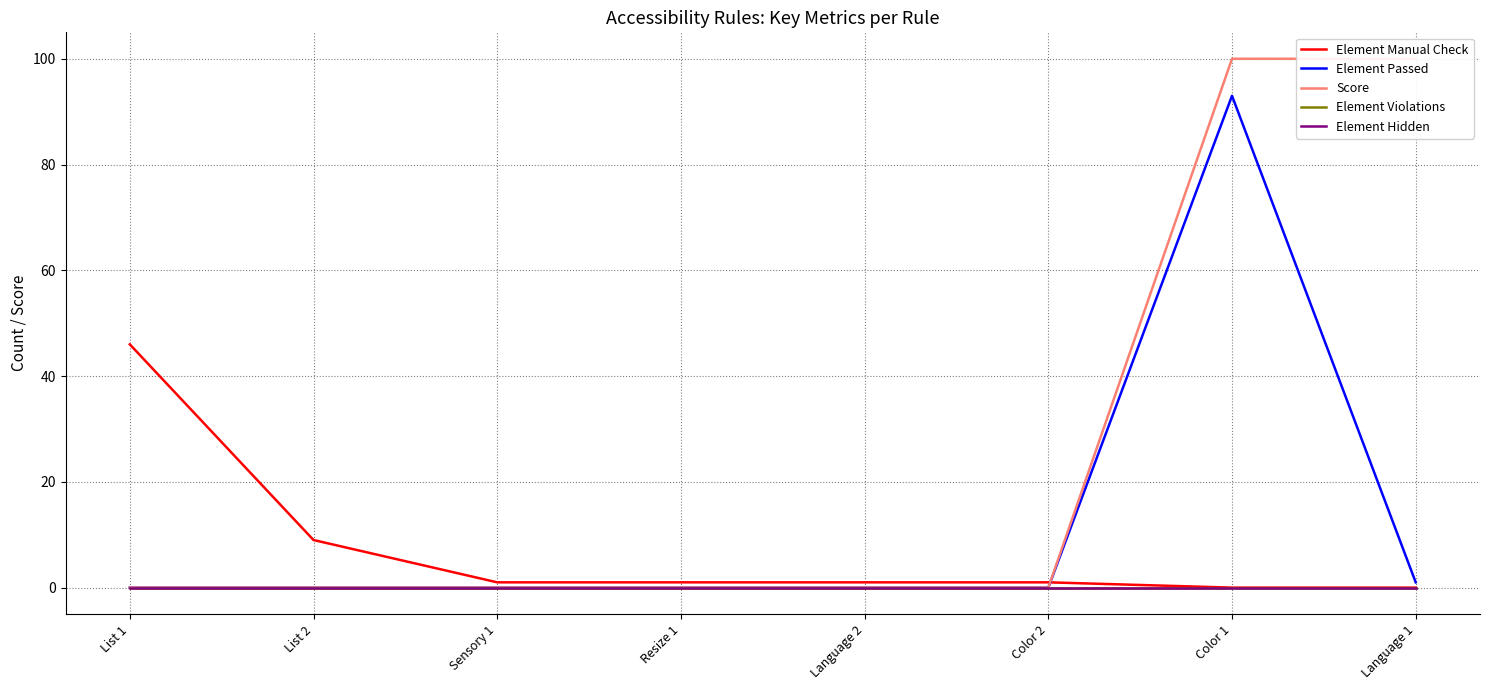

What is the spread (max minus min) of values at Language 1?

100